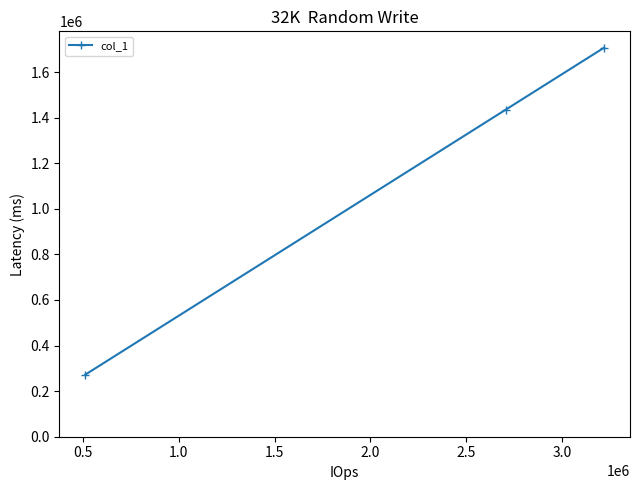

What is the sum of all values?

3413550.0